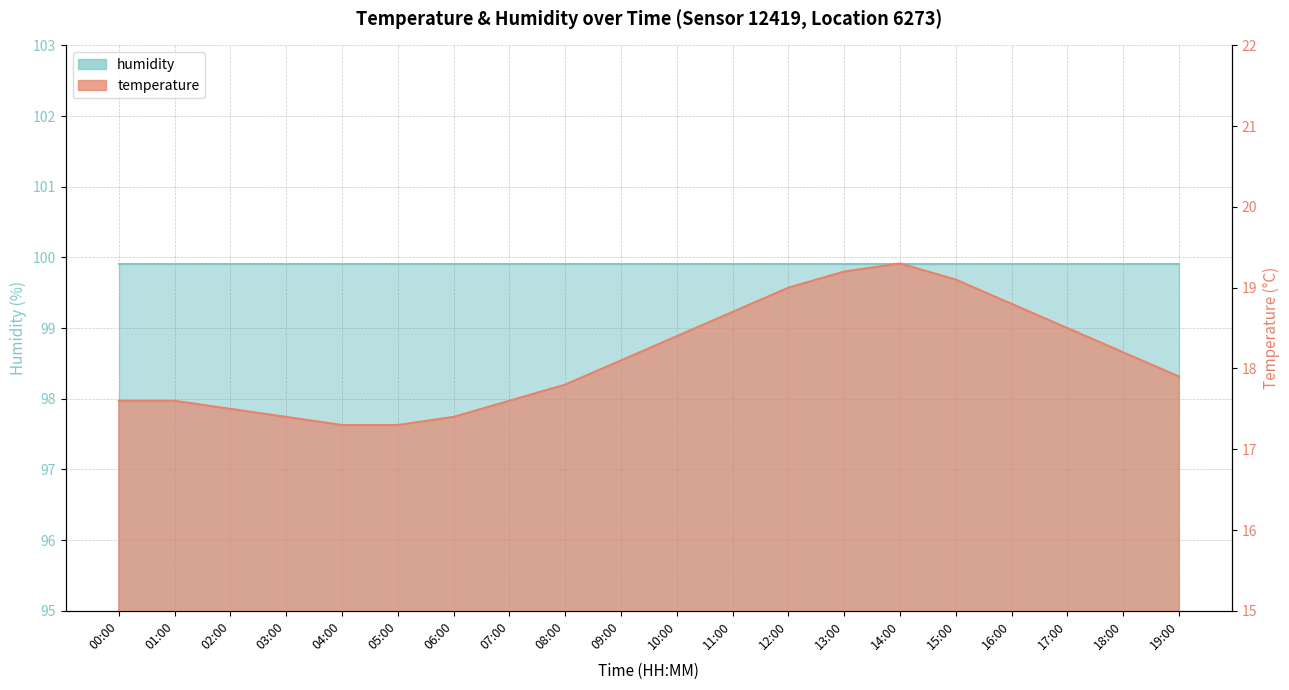

List the labels in order of value, largest first.

14:00, 13:00, 15:00, 12:00, 16:00, 11:00, 17:00, 10:00, 18:00, 09:00, 19:00, 08:00, 00:00, 01:00, 07:00, 02:00, 03:00, 06:00, 04:00, 05:00